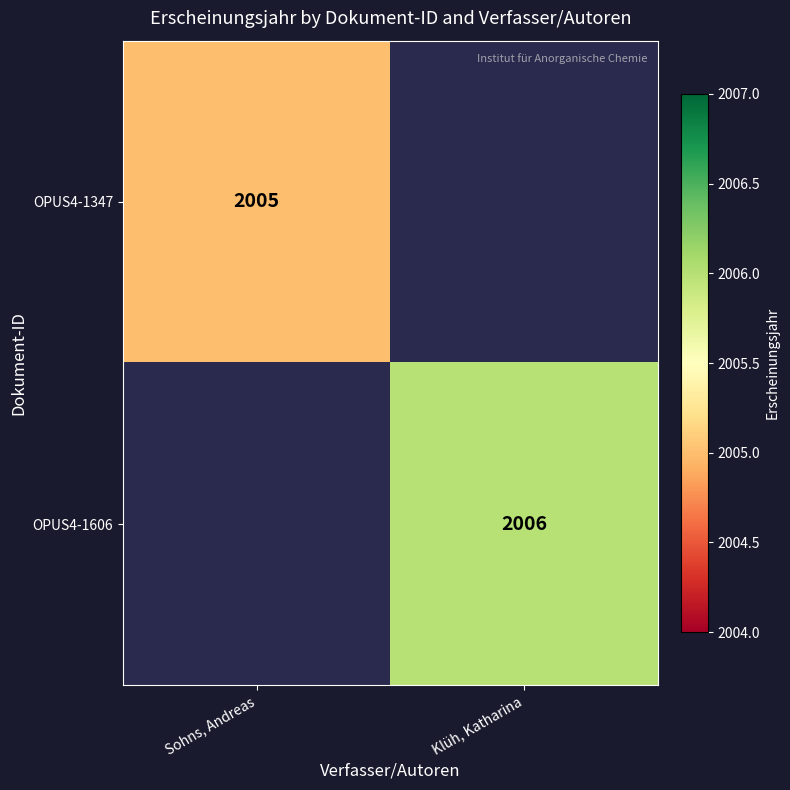

Is the value of OPUS4-1606 at Klüh, Katharina greater than the value of OPUS4-1347 at Sohns, Andreas?

Yes